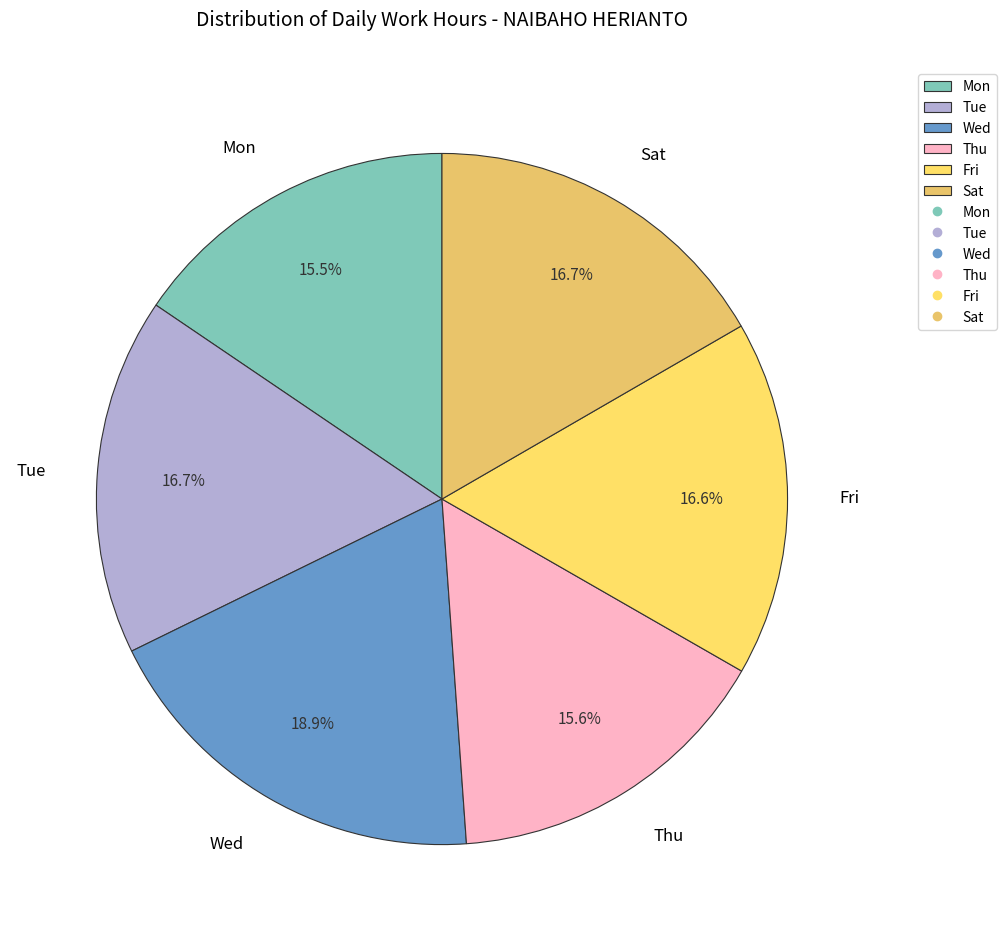

Which slice is the largest?

Wed